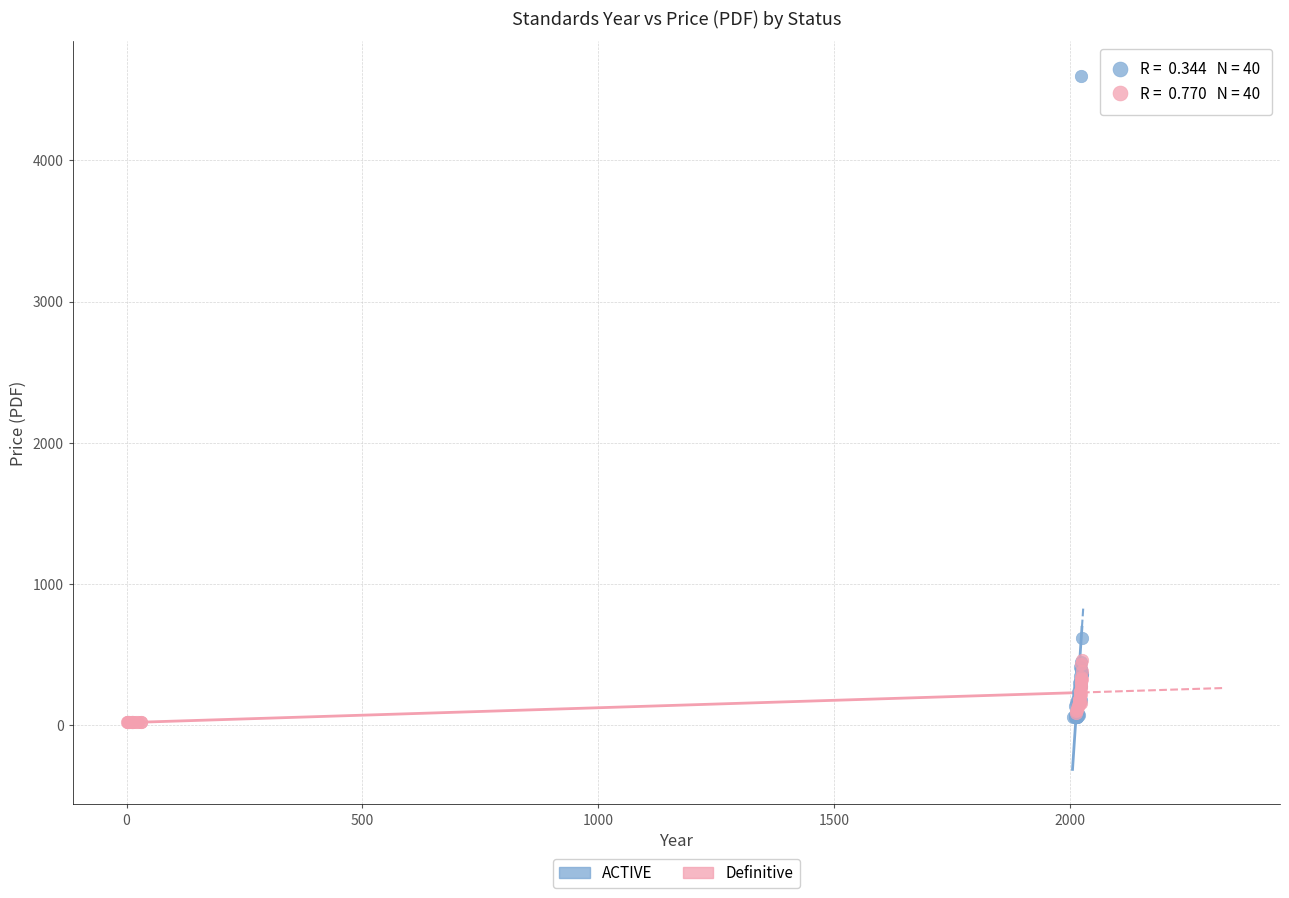

Which series contains the highest Y value?

ACTIVE